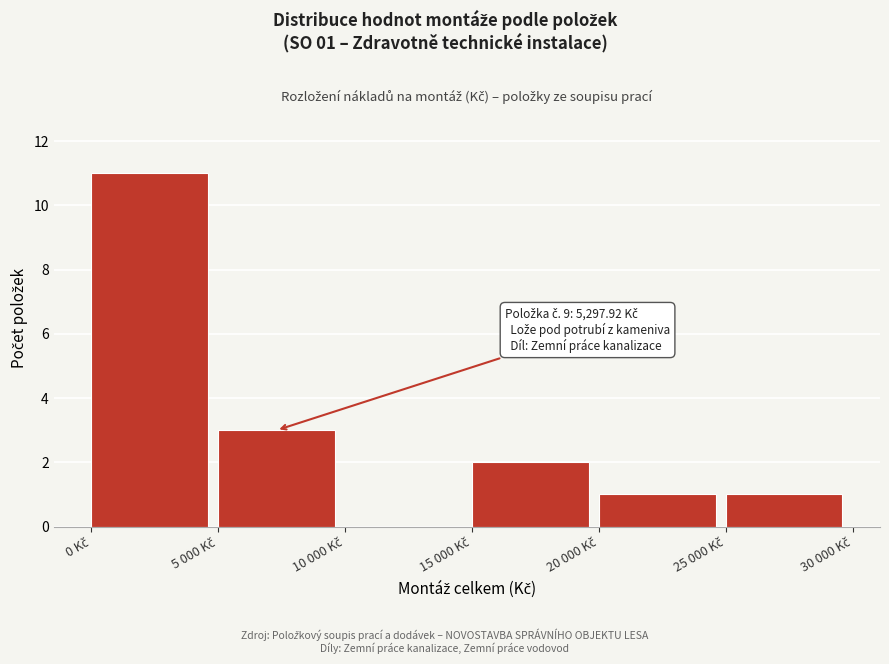

What is the maximum value shown in the chart?

11